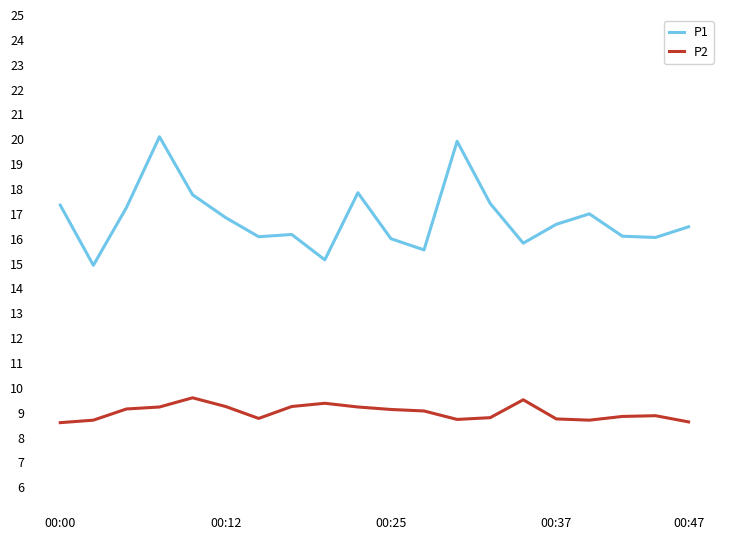

How many lines are shown in the chart?

2